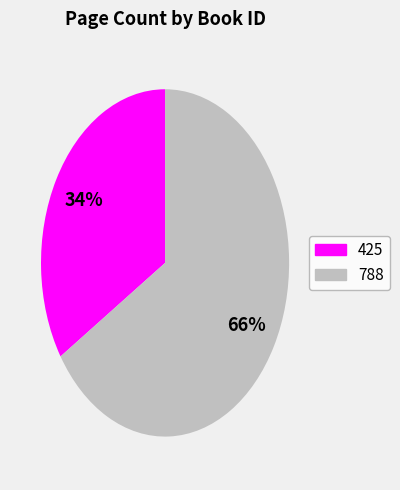

Rank the categories by value from lowest to highest.

425, 788